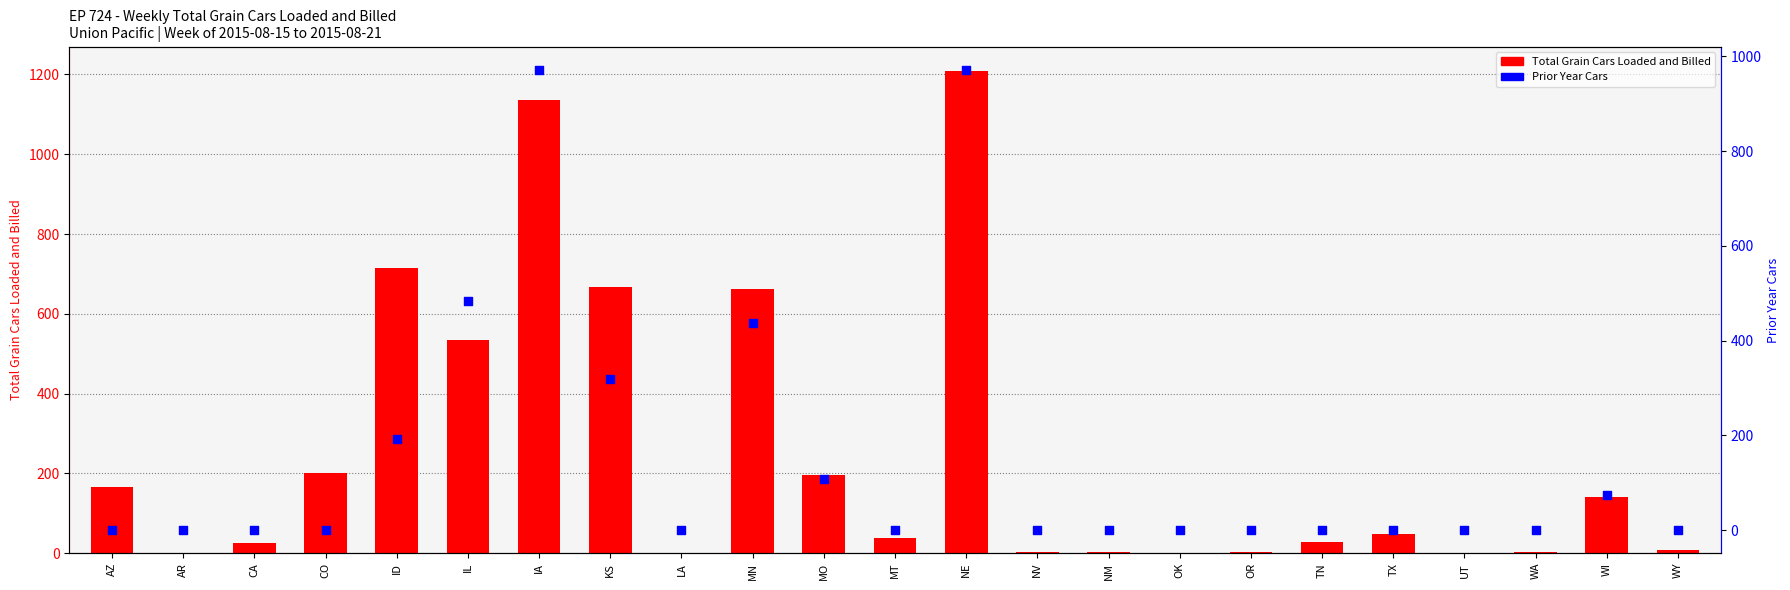

Which series reaches the minimum Y coordinate?

Total Grain Cars Loaded and Billed